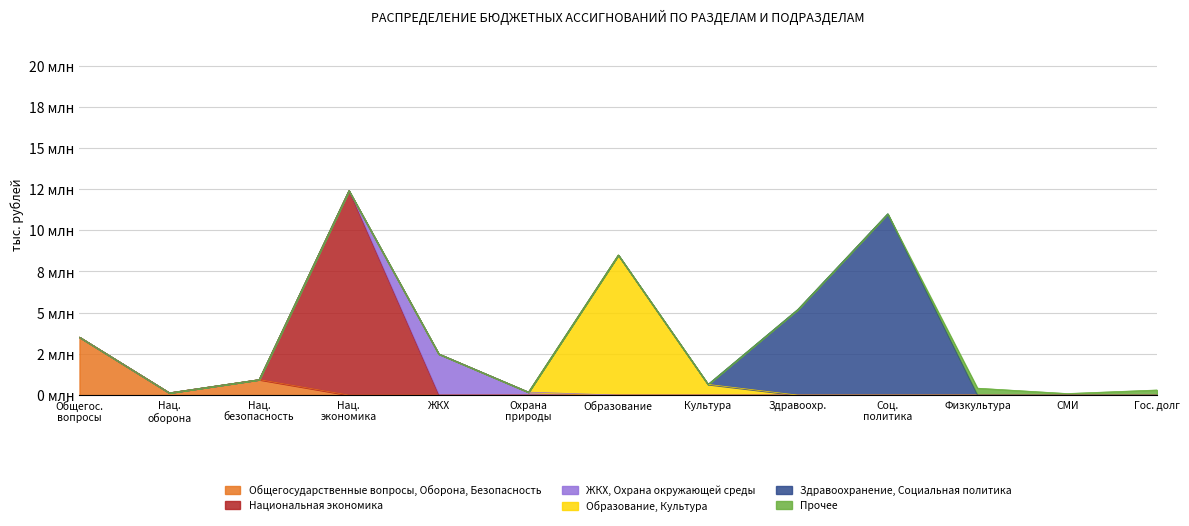

What is the value of the 9th point from the left?

5200000.0